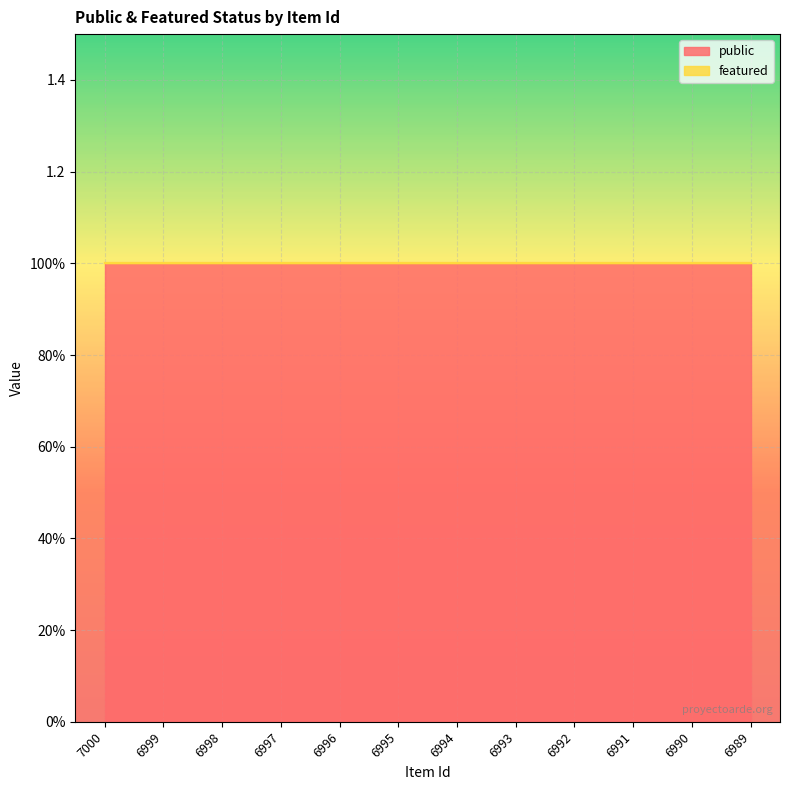

Count the number of data series in this chart.

2